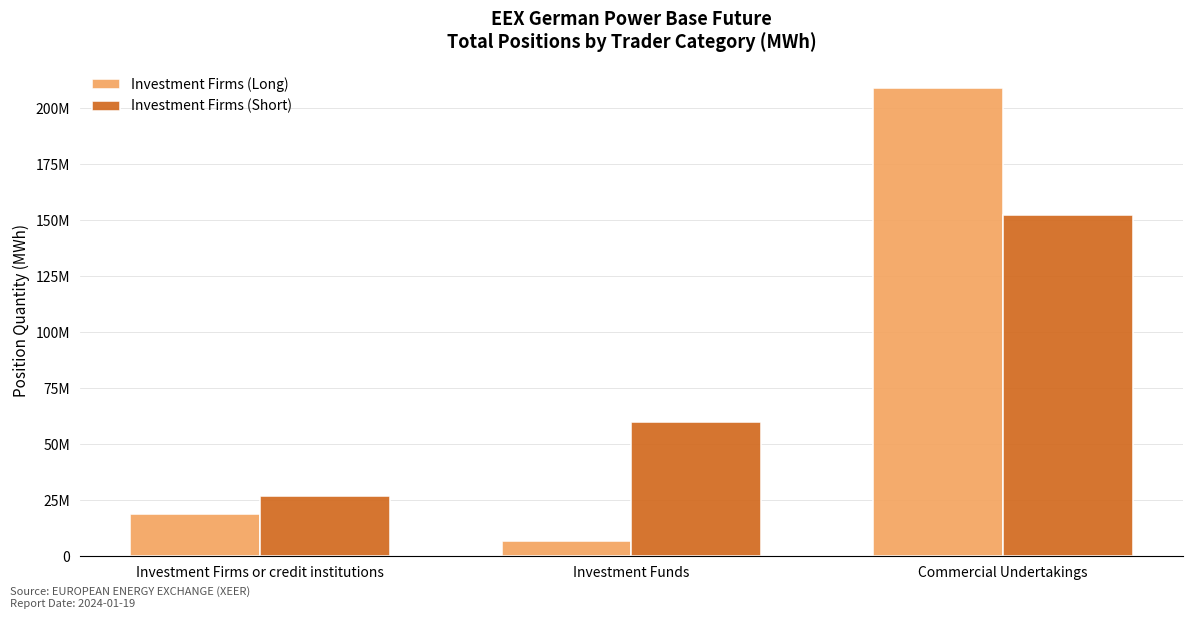

At which label does Investment Firms (Short) reach its peak?

Commercial Undertakings